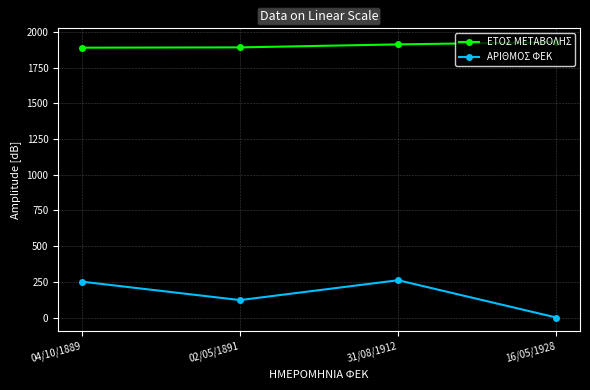

Rank the series at 04/10/1889 from lowest to highest value.

ΑΡΙΘΜΟΣ ΦΕΚ, ΕΤΟΣ ΜΕΤΑΒΟΛΗΣ